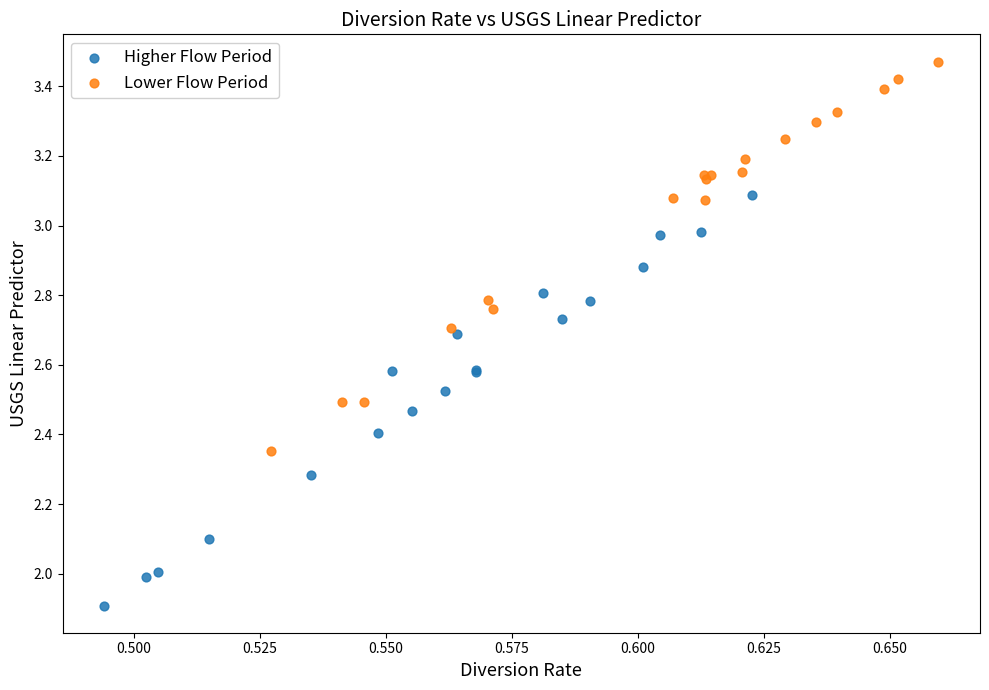

What are all the series names shown in the legend?

Higher Flow Period, Lower Flow Period